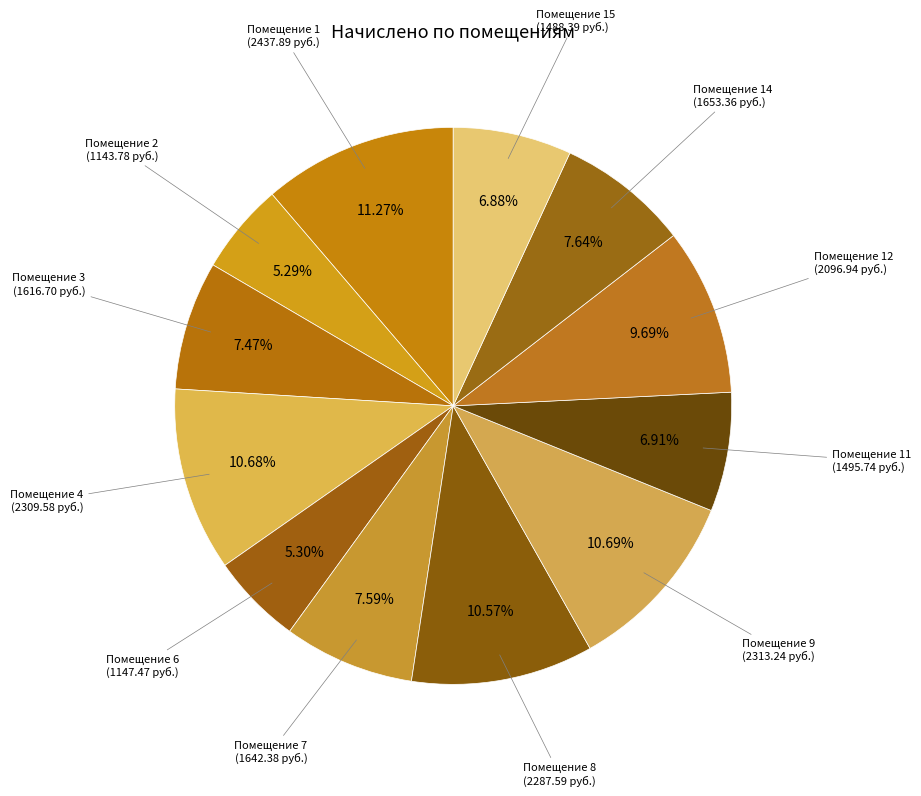

To the nearest percent, what is the average slice percentage?

8%